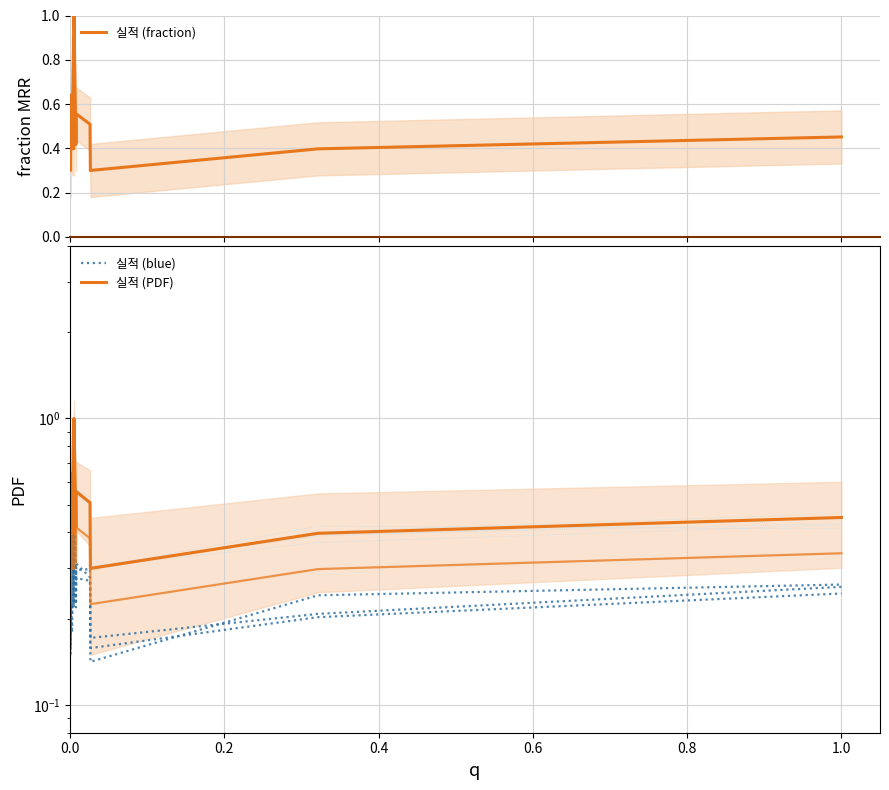

Count the 실적 (fraction) values in the range 0 to 1.

15